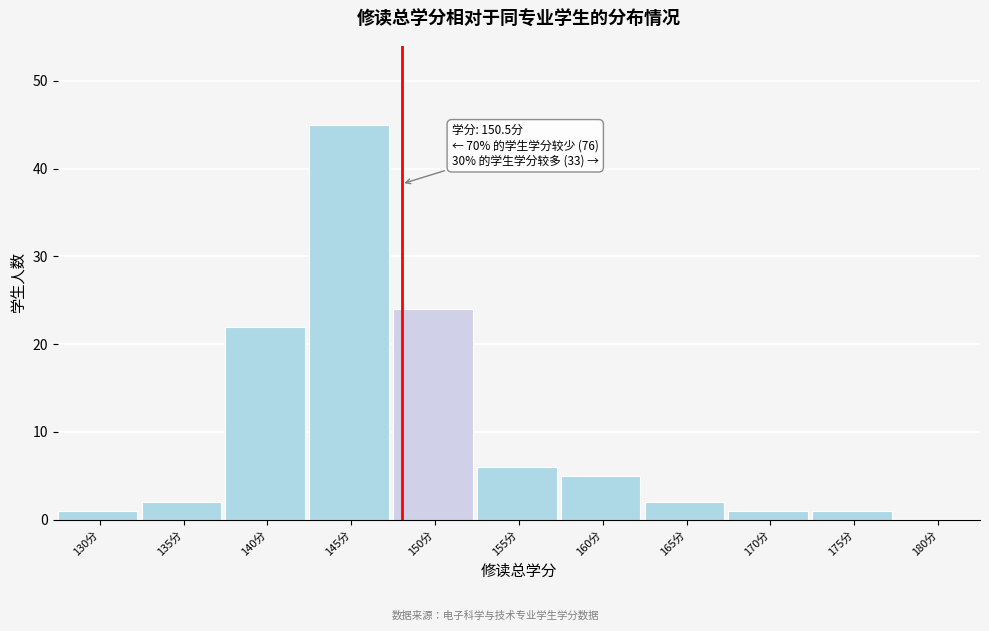

Reading right to left, extract all data points from this chart.

180分=0	175分=1	170分=1	165分=2	160分=5	155分=6	150分=24	145分=45	140分=22	135分=2	130分=1